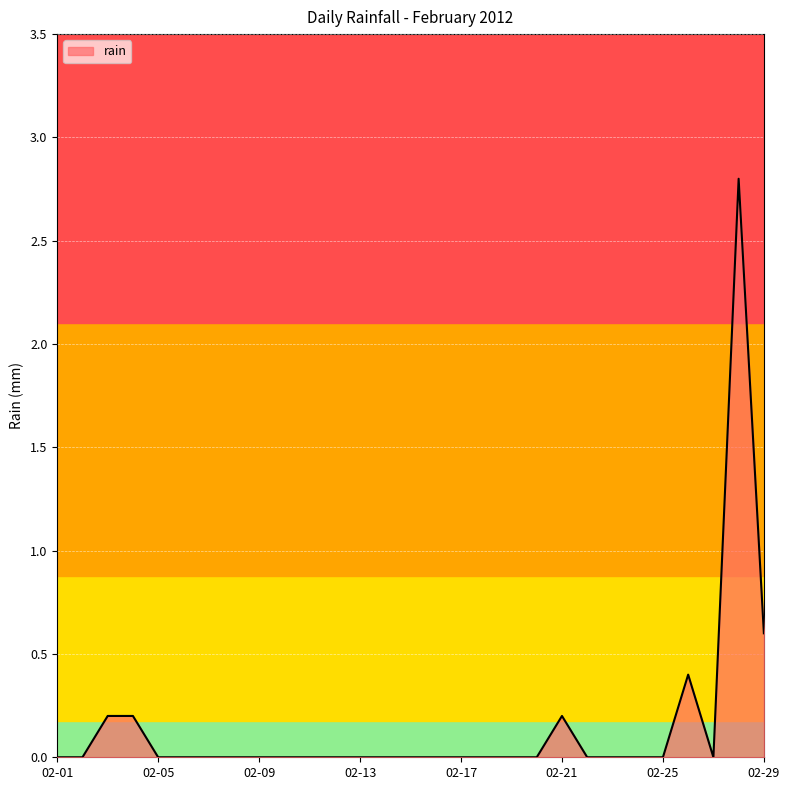

What is the difference between the maximum and minimum values?

2.8